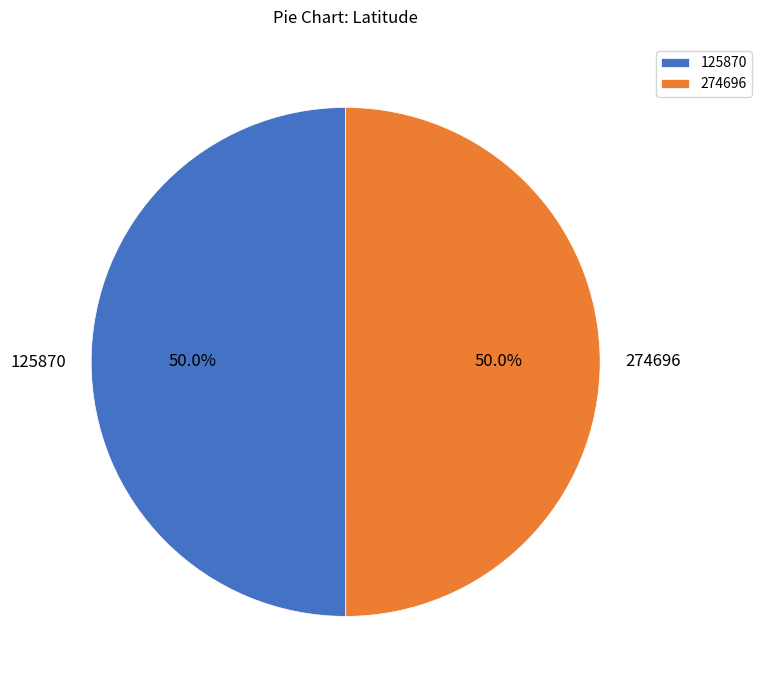

The 274696 slice represents 37% of the pie. True or false?

False